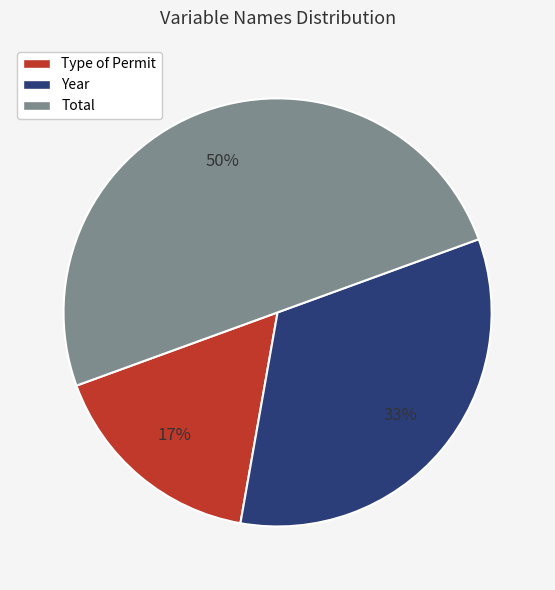

To the nearest percent, what is the average slice percentage?

33%